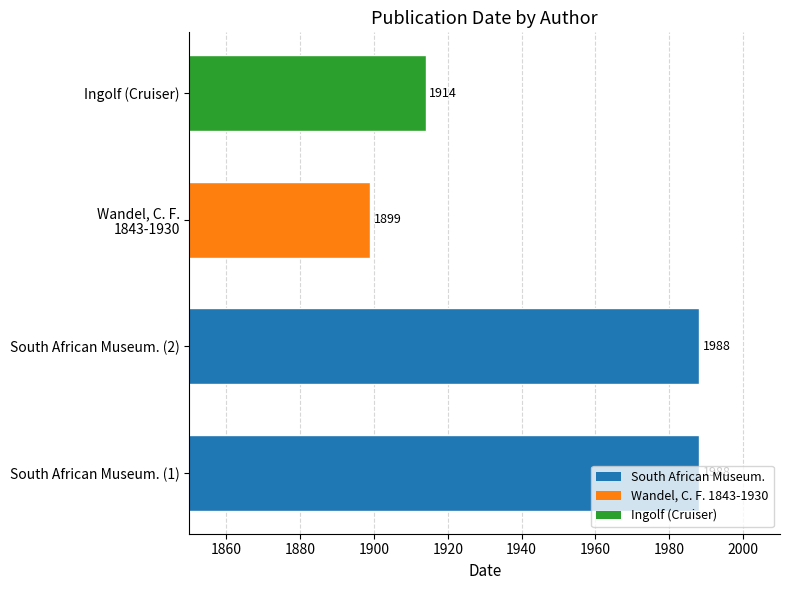

What is the minimum value shown in the chart?

1899